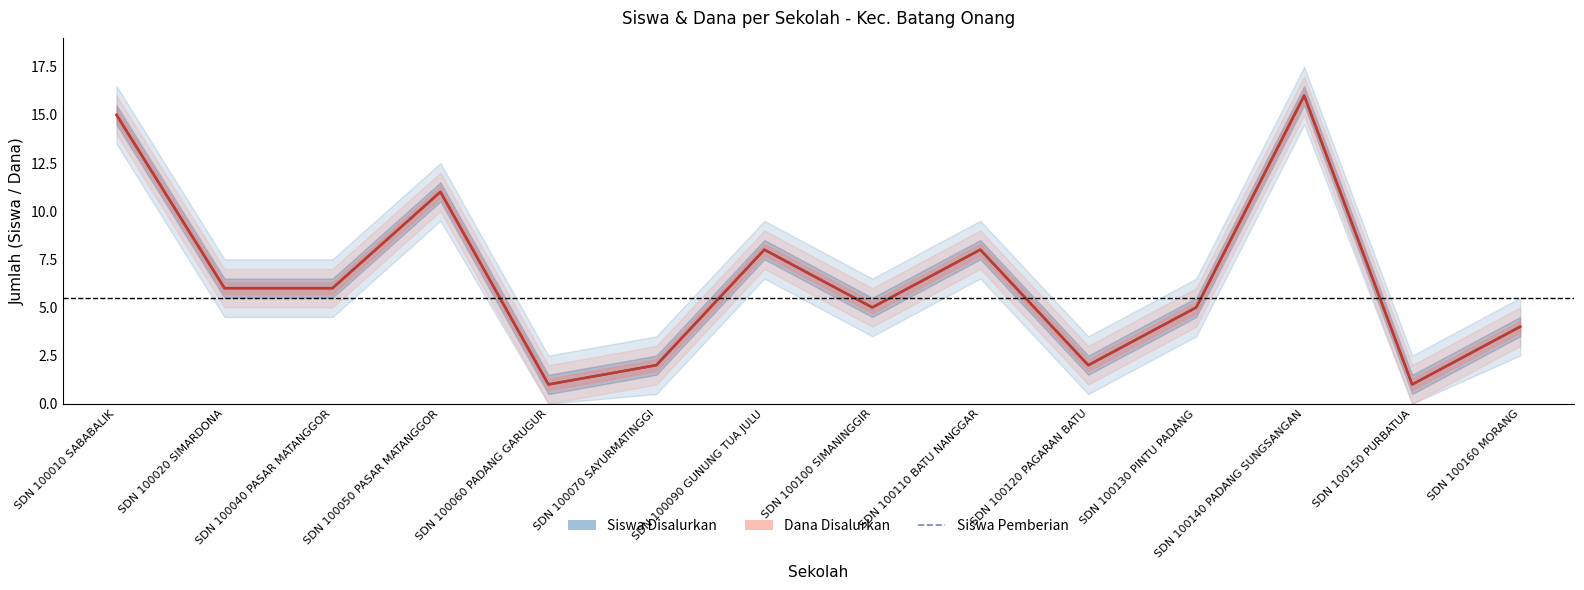

Reading left to right, extract all data points from this chart.

Siswa Disalurkan: 15	6	6	11	1	2	8	5	8	2	5	16	1	4
Siswa Pemberian: 15	6	6	11	1	2	8	5	8	2	5	16	1	4
Dana Disalurkan (normalisasi): 15	6	6	11	1	2	8	5	8	2	5	16	1	4